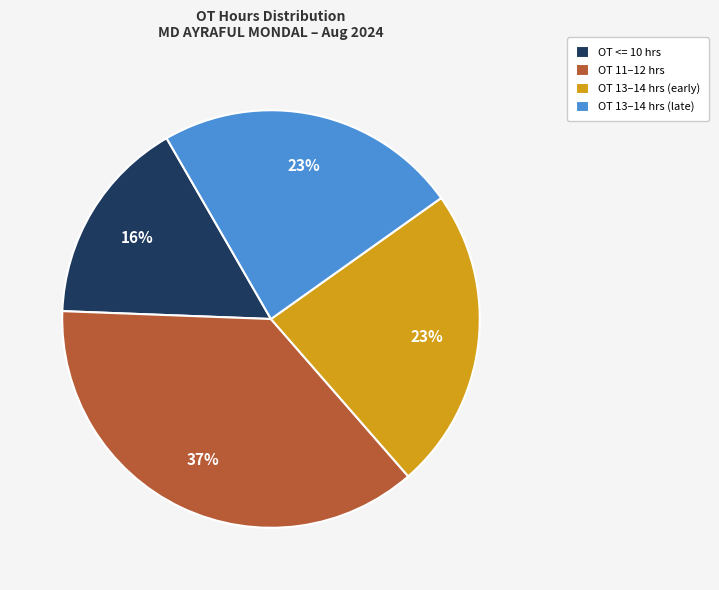

Which slice is the smallest?

OT <= 10 hrs